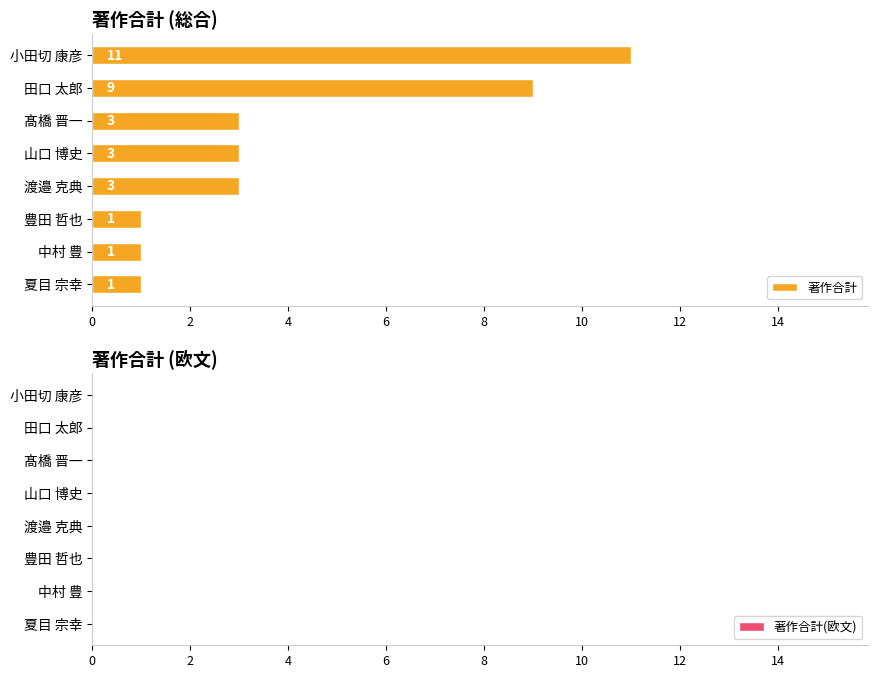

Reading top to bottom, list all the values displayed in this chart.

小田切 康彦=11	田口 太郎=9	髙橋 晋一=3	山口 博史=3	渡邉 克典=3	豊田 哲也=1	中村 豊=1	夏目 宗幸=1